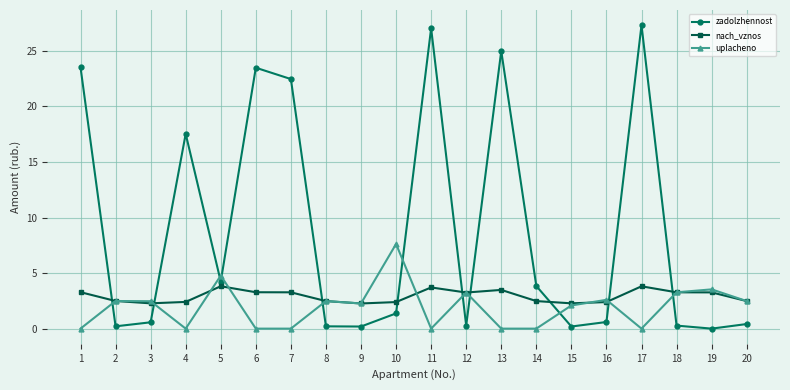

What value does the nach_vznos series have at 9?

2.3